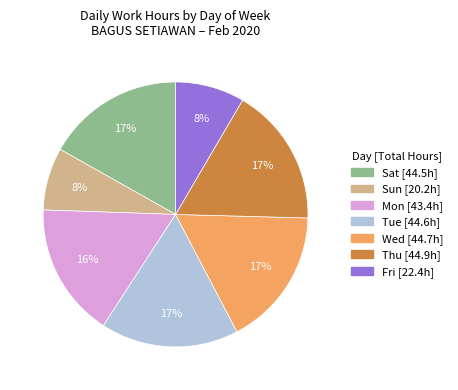

Does any single category account for the majority?

No